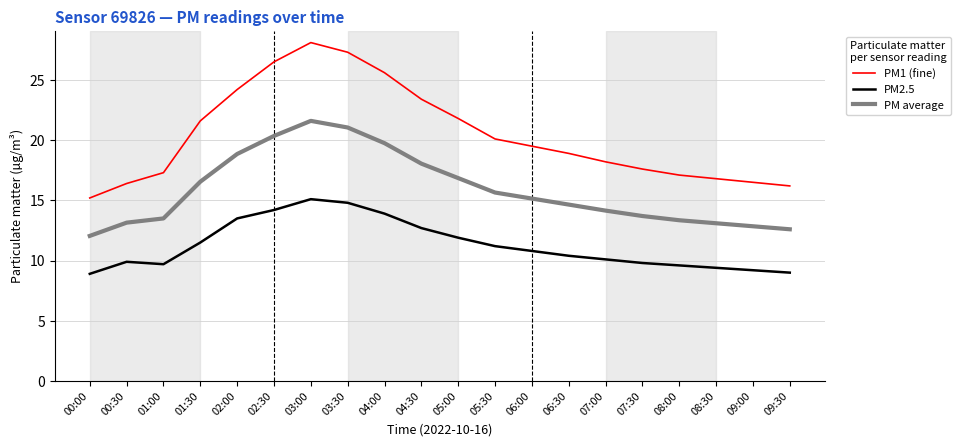

In PM average, how many points are higher than both neighbors (excluding endpoints)?

1